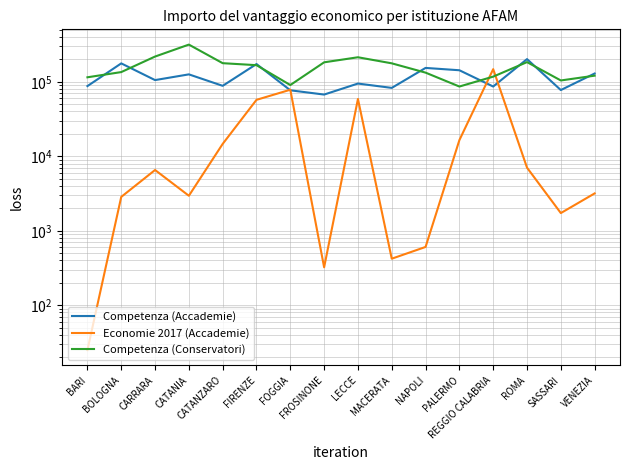

The value of Economie 2017 (Accademie) at FIRENZE is 57340.2. True or false?

True